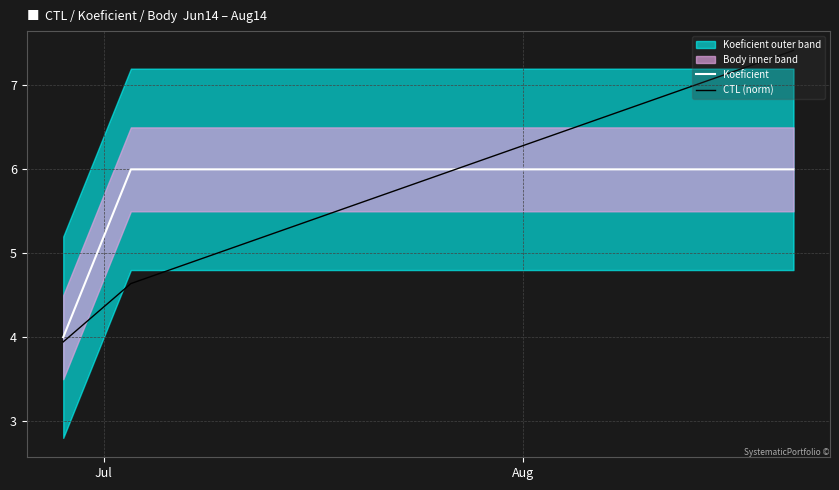

How many lines are shown in the chart?

2